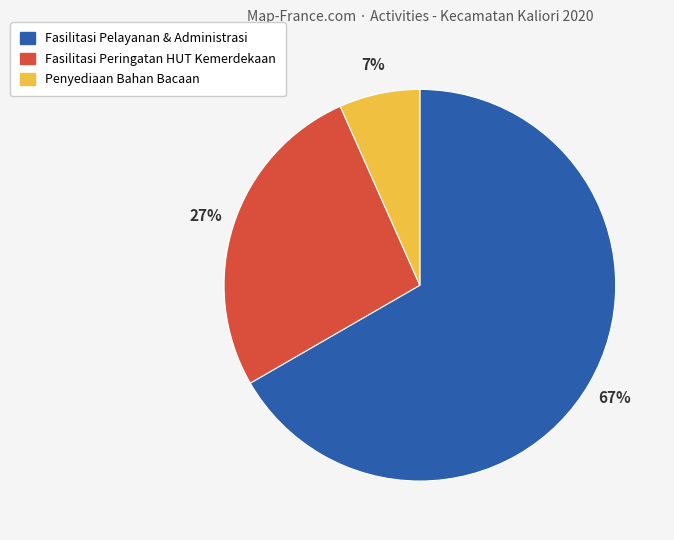

To the nearest percent, what is the average slice percentage?

33%